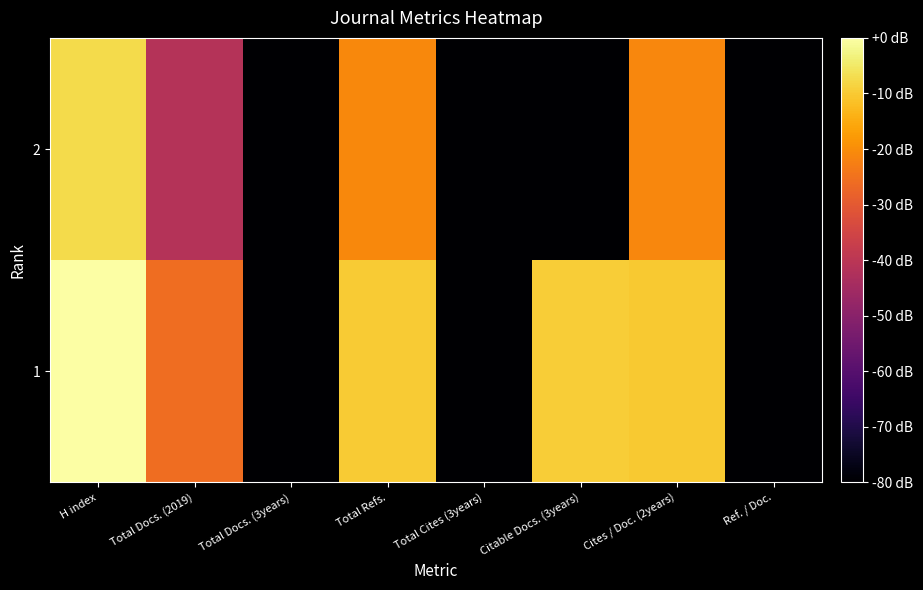

What is the total value across all series at H index?

-7.4